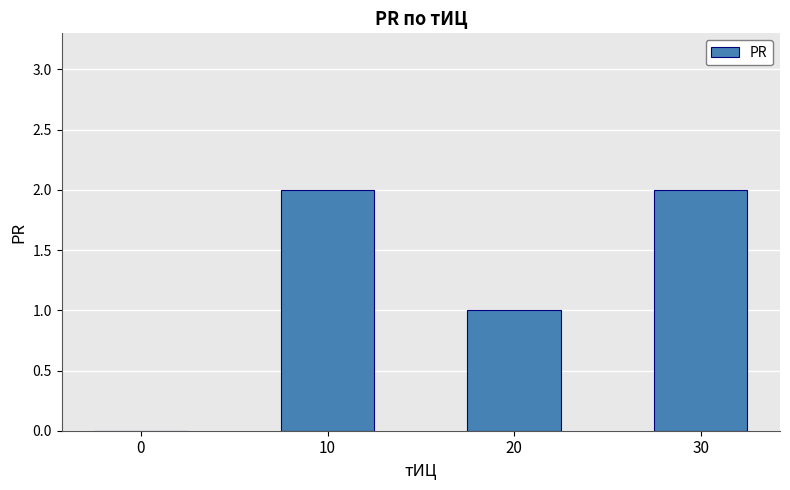

The chart shows a value of 2 at 10. True or false?

True